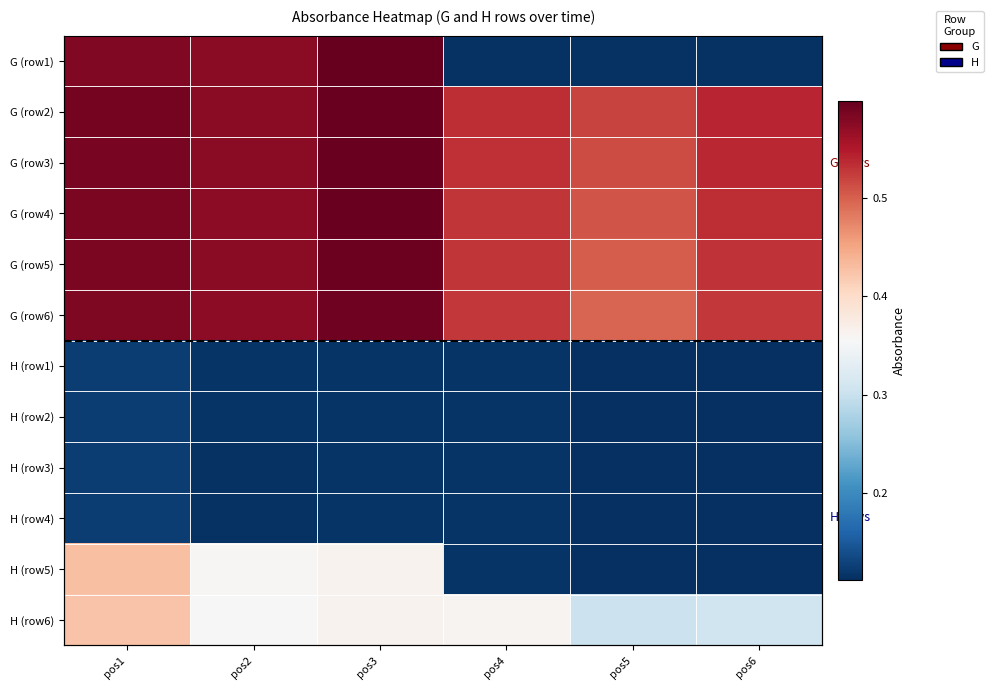

What is the total value across all series at pos3?

4.8